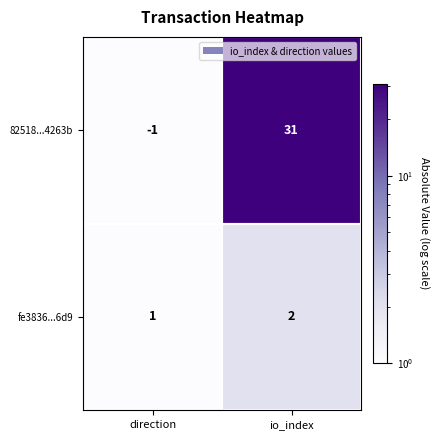

Rank the series by their maximum value, from highest to lowest.

82518...4263b, fe3836...6d9